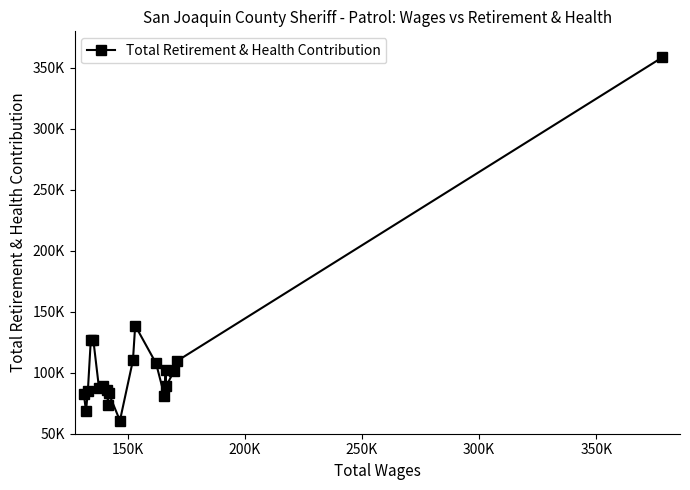

Is this an area chart (filled region under the line)?

No